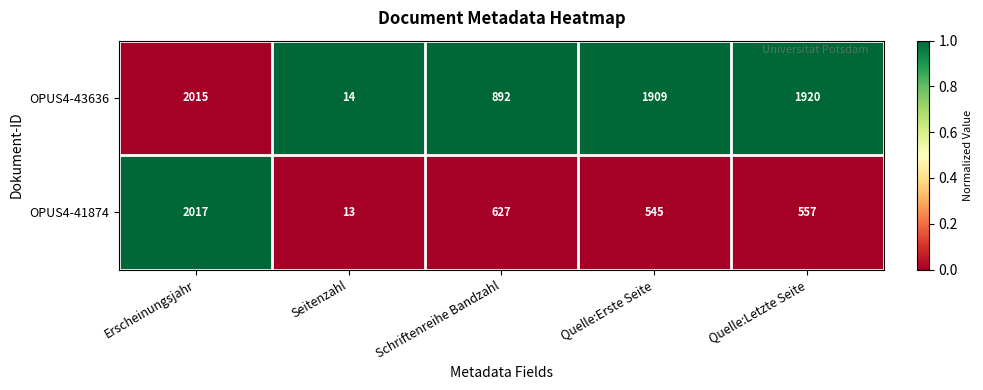

True or false: OPUS4-41874 has a value of 937 at Quelle:Erste Seite.

False